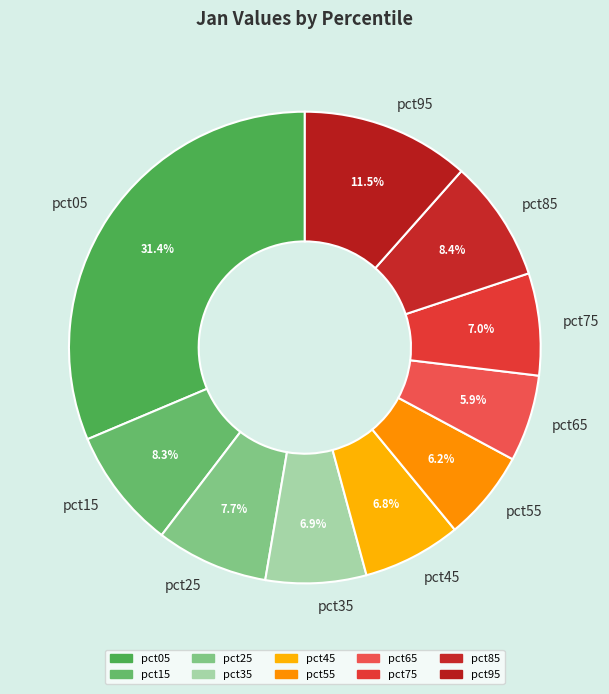

Count the number of slices in the pie.

10